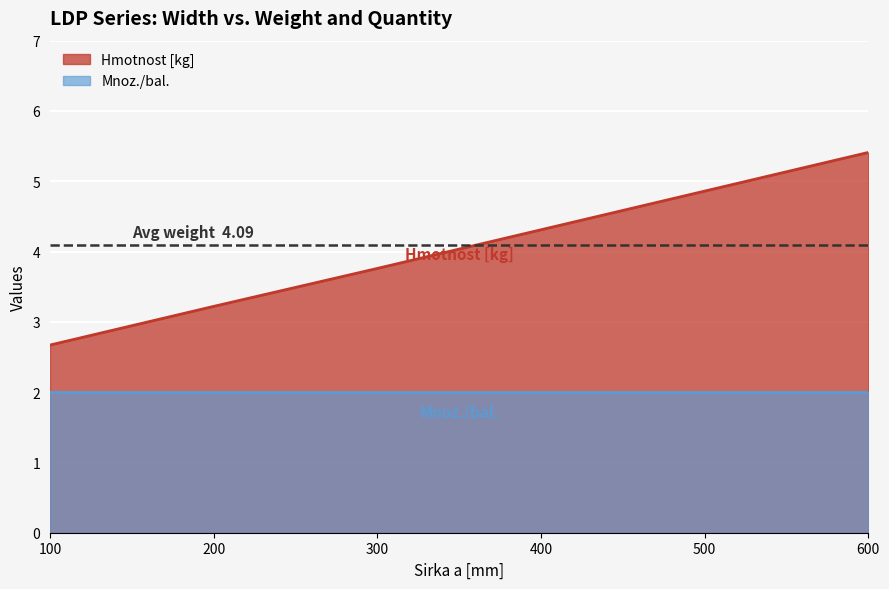

Which label corresponds to the largest value in the chart?

600